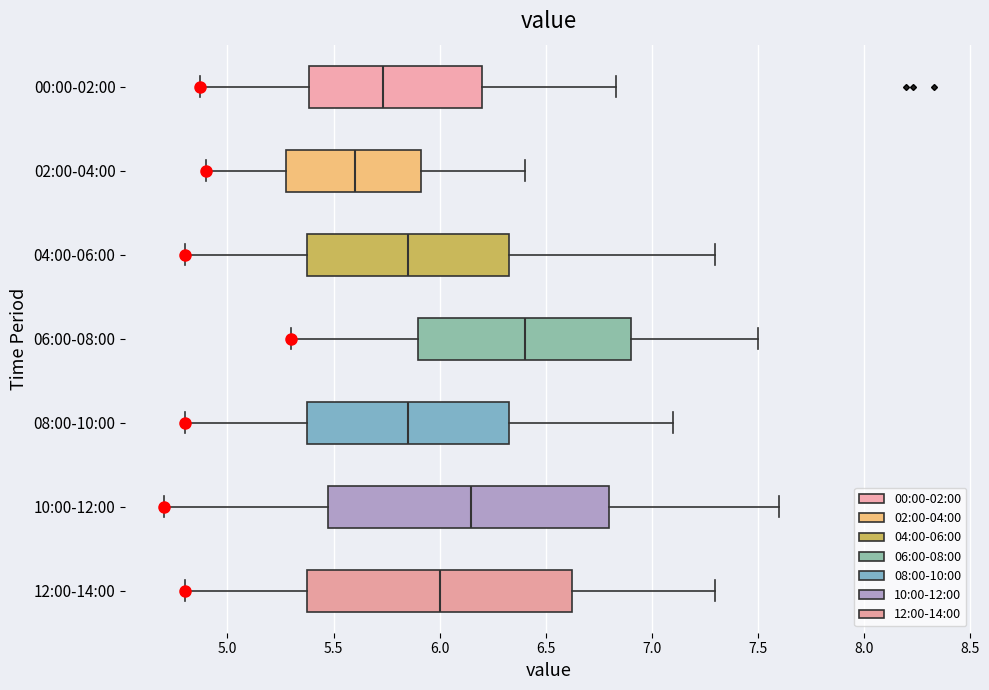

Where does the median line of the box for 00:00-02:00 sit on the x-axis? The values are not printed on the chart, so give them approximately, as read against the axis.

5.75